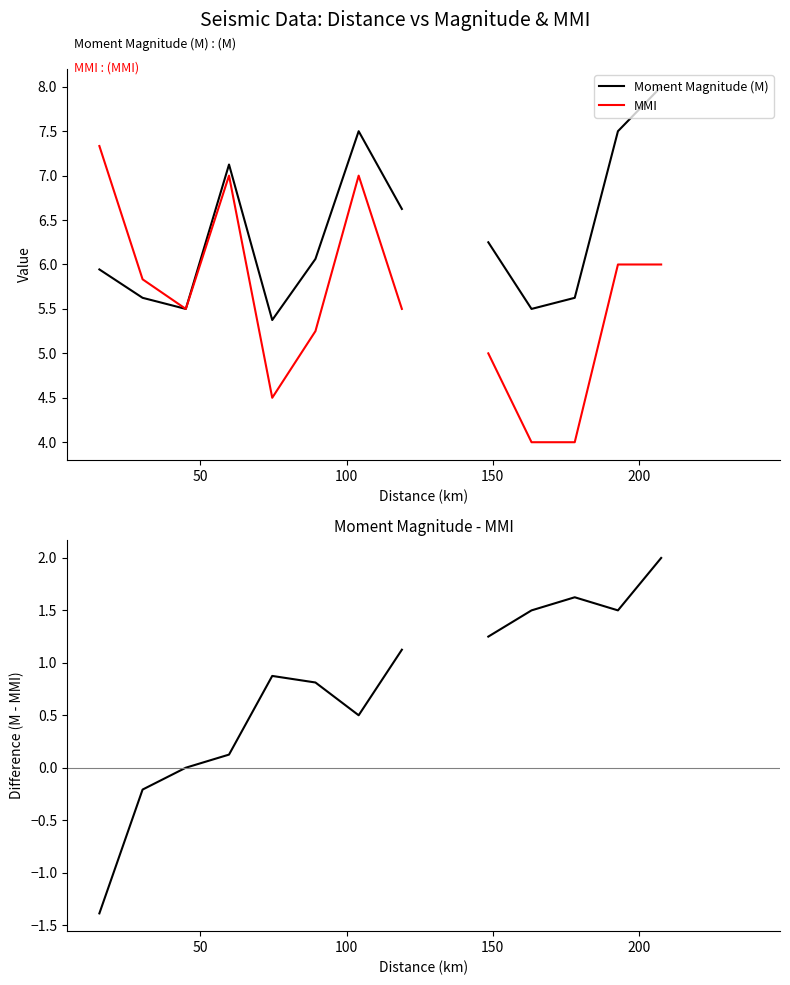

Does the chart display data point markers on the line(s)?

No